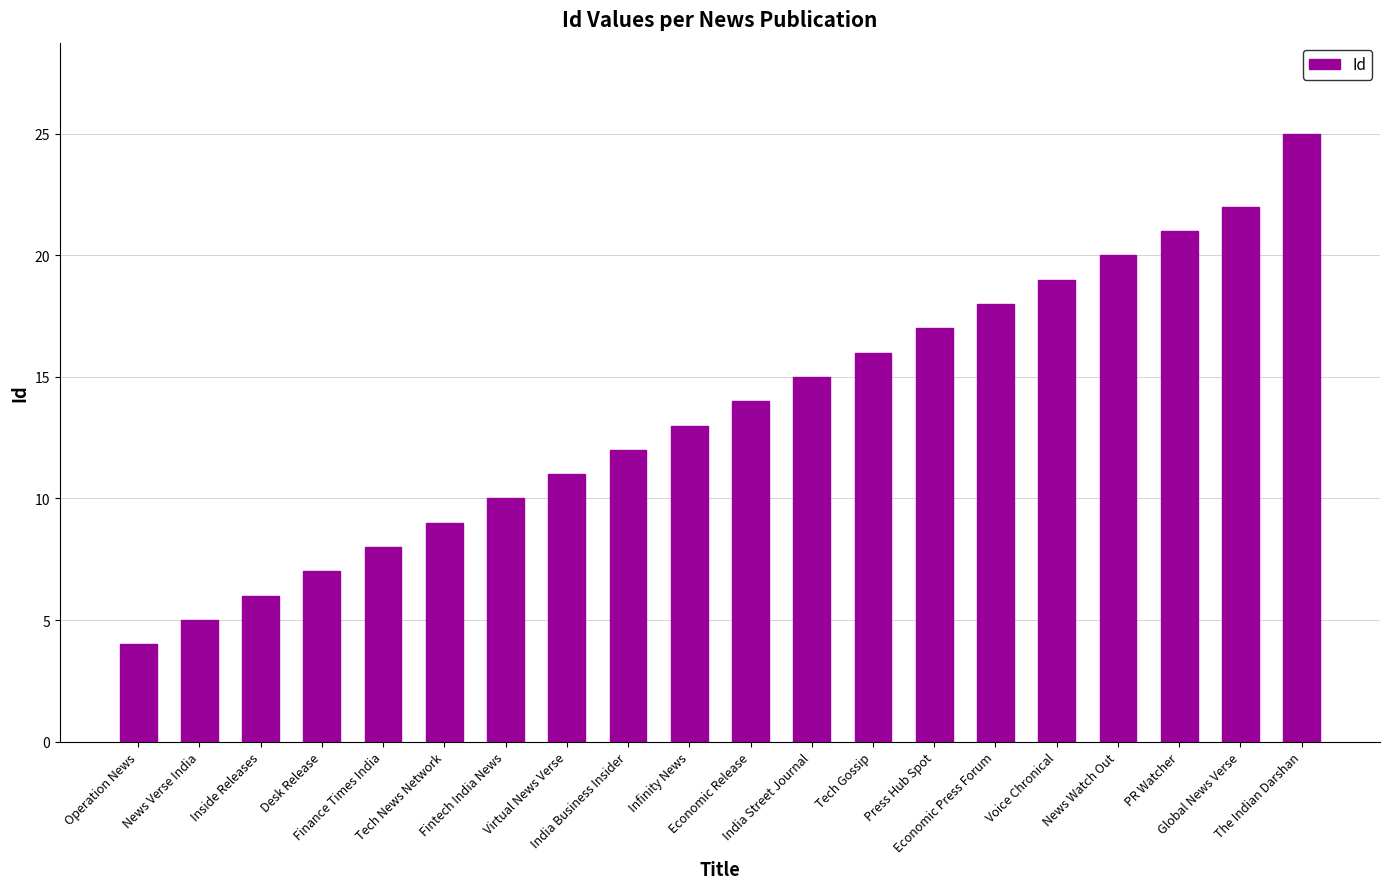

What is the change in value from Virtual News Verse to Tech Gossip?

+5